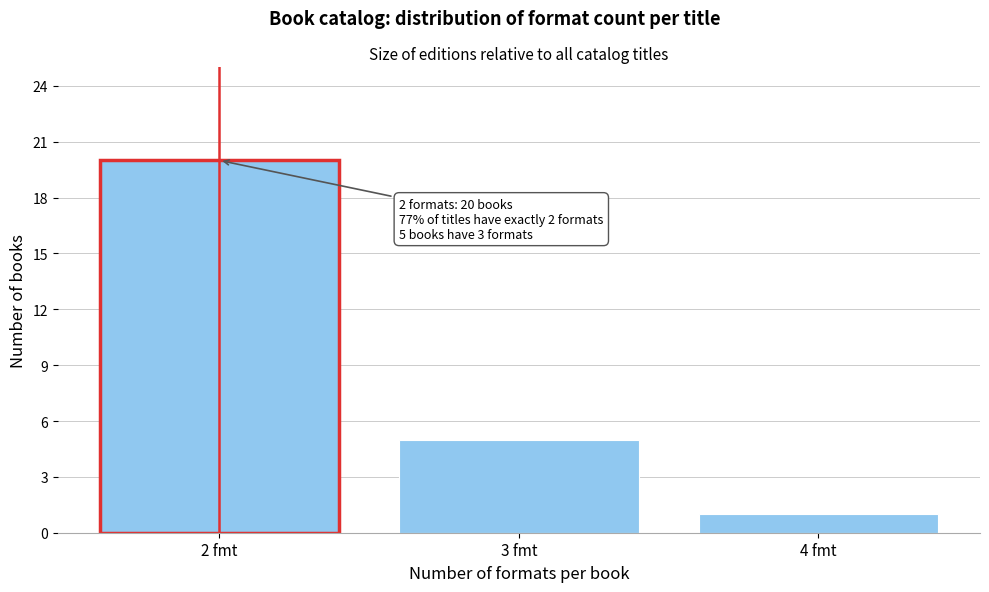

Reading left to right, what are all the values shown in this chart?

20	5	1